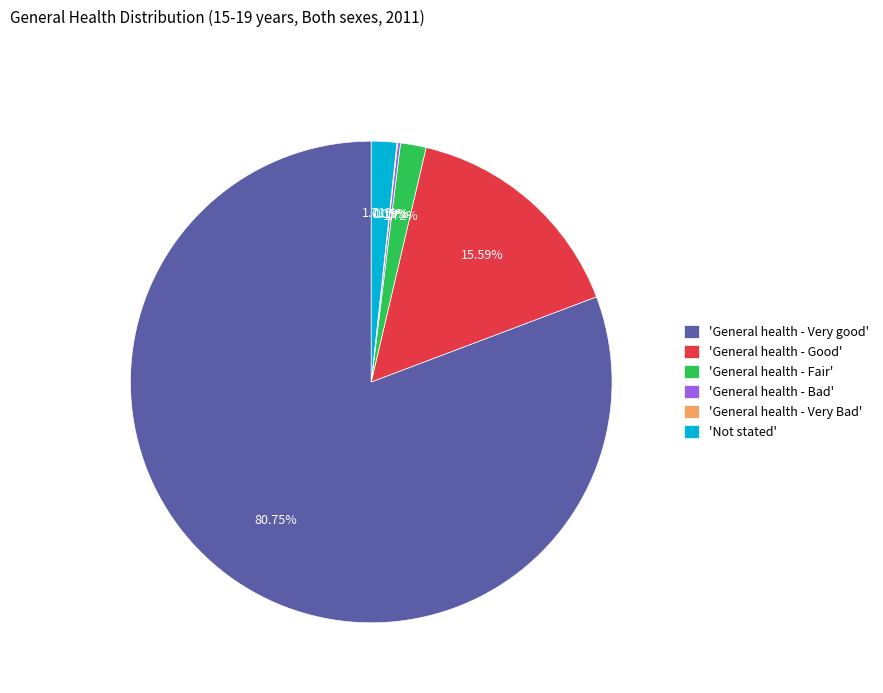

Is there a majority slice in this chart?

Yes